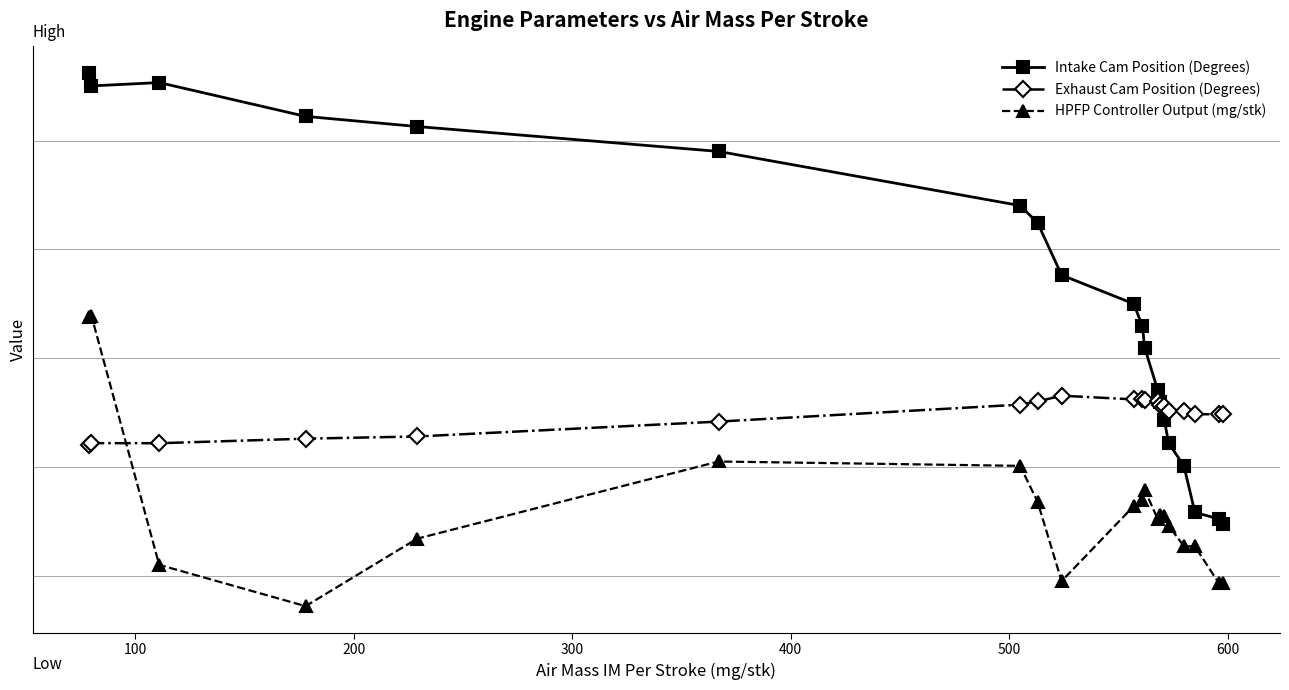

What is the difference between the maximum and minimum values in the HPFP Controller Output (mg/stk) series?

26.7